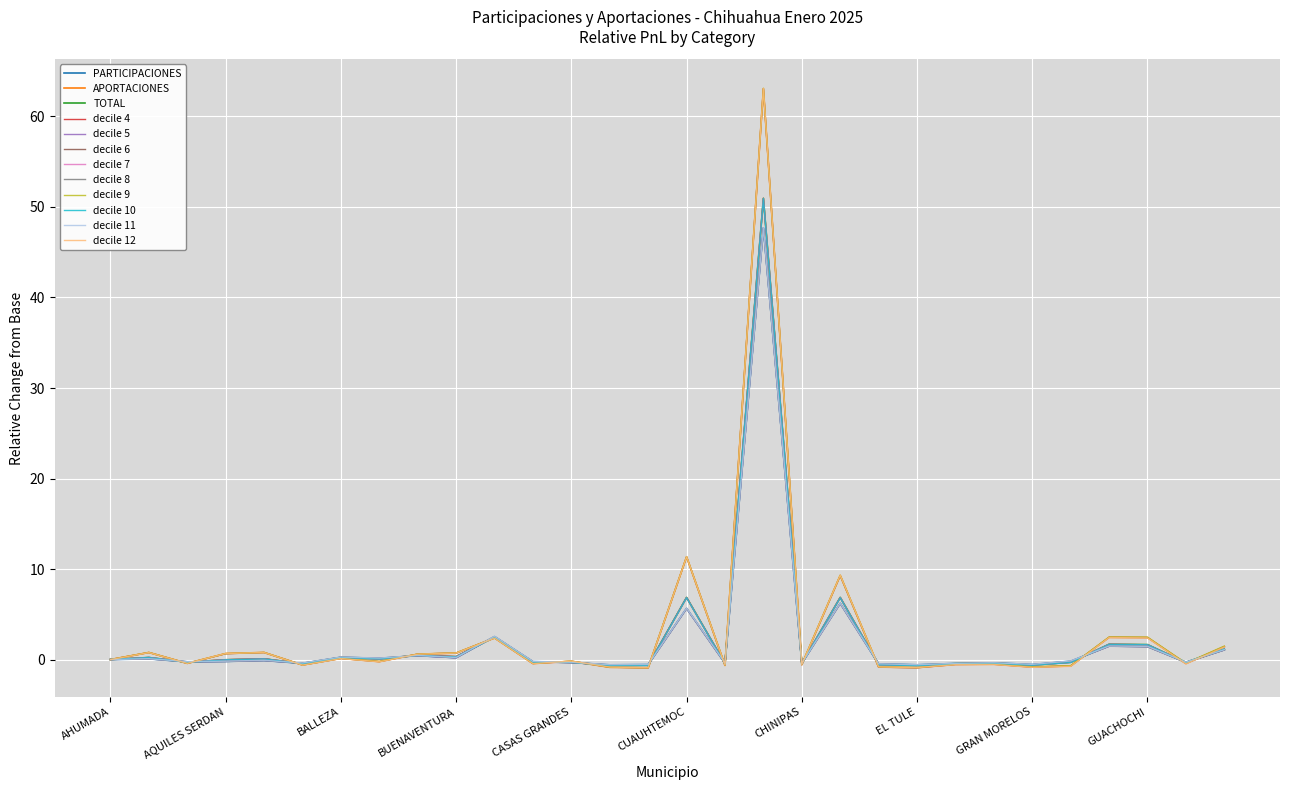

What is the highest value of the decile 7 series?

50.9